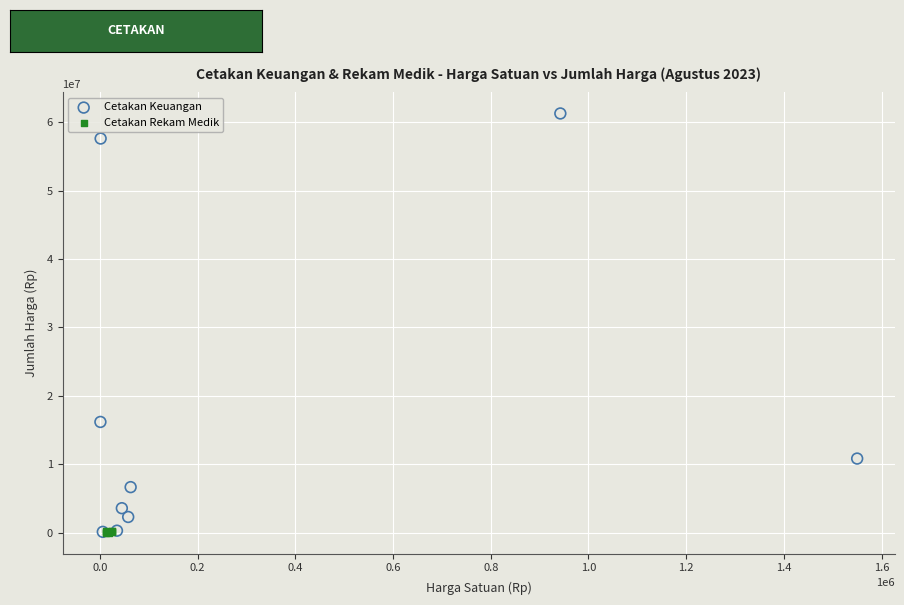

Which series reaches the maximum Y coordinate?

Cetakan Keuangan